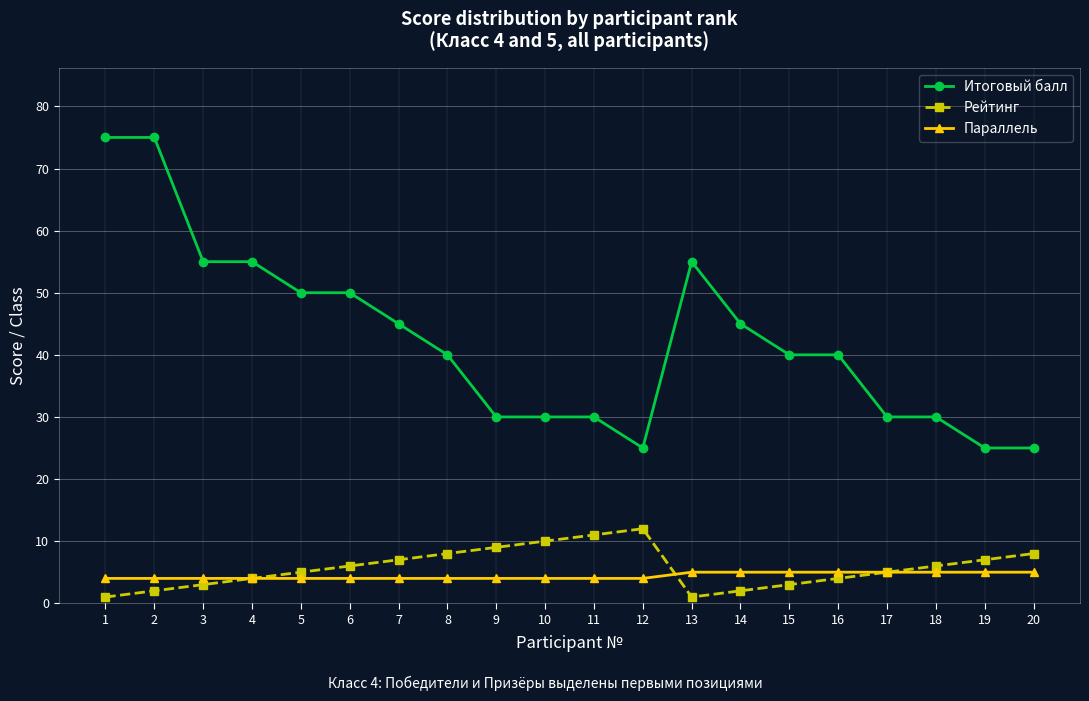

True or false: Параллель and Итоговый балл intersect in this chart.

False